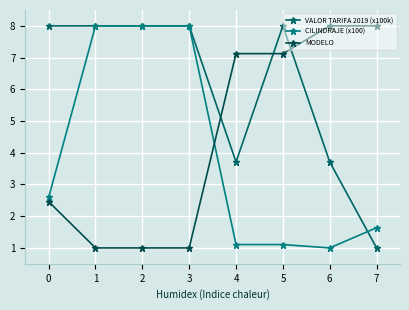

Between 1 and 0, which is larger?

1